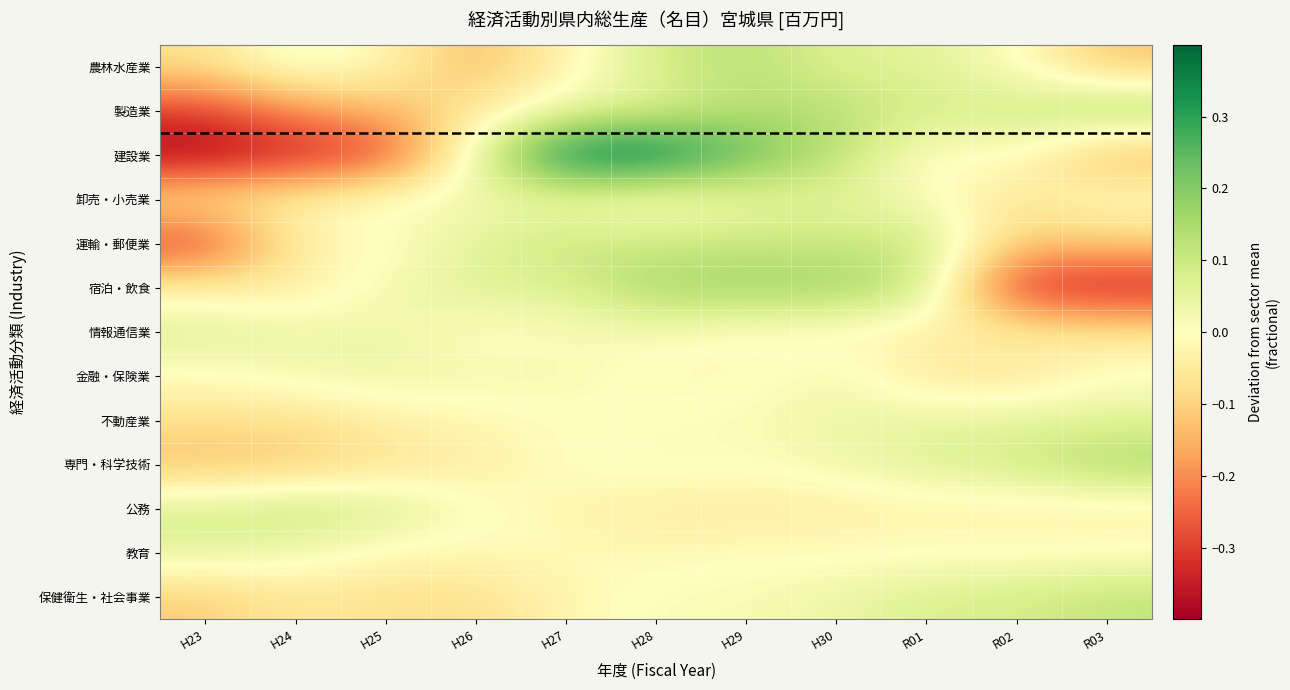

What is the difference between the highest and lowest values at R01?

0.2